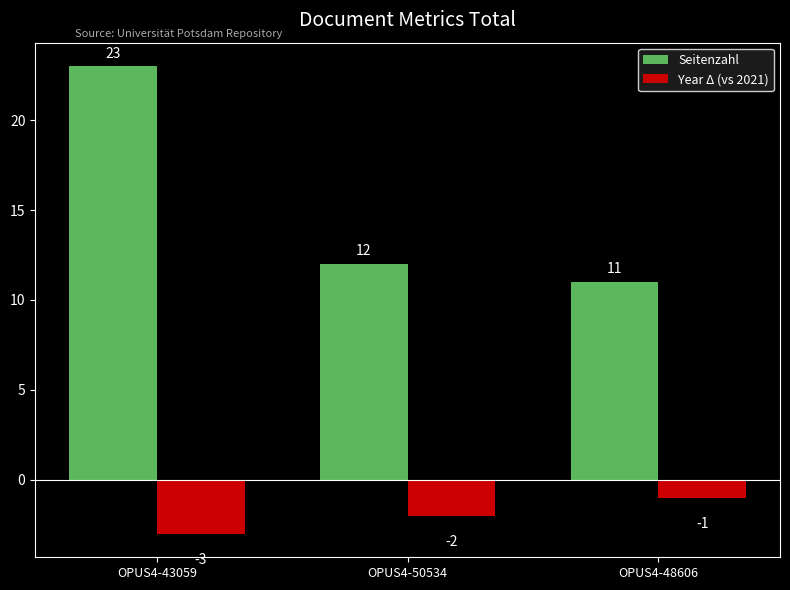

Which series has the widest spread of values?

Seitenzahl